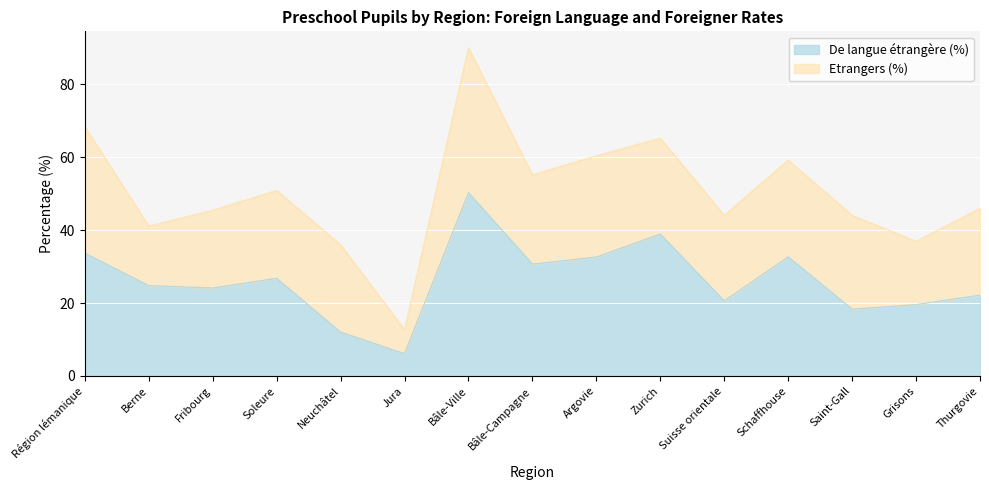

At which label is the value closest to 28?

Soleure